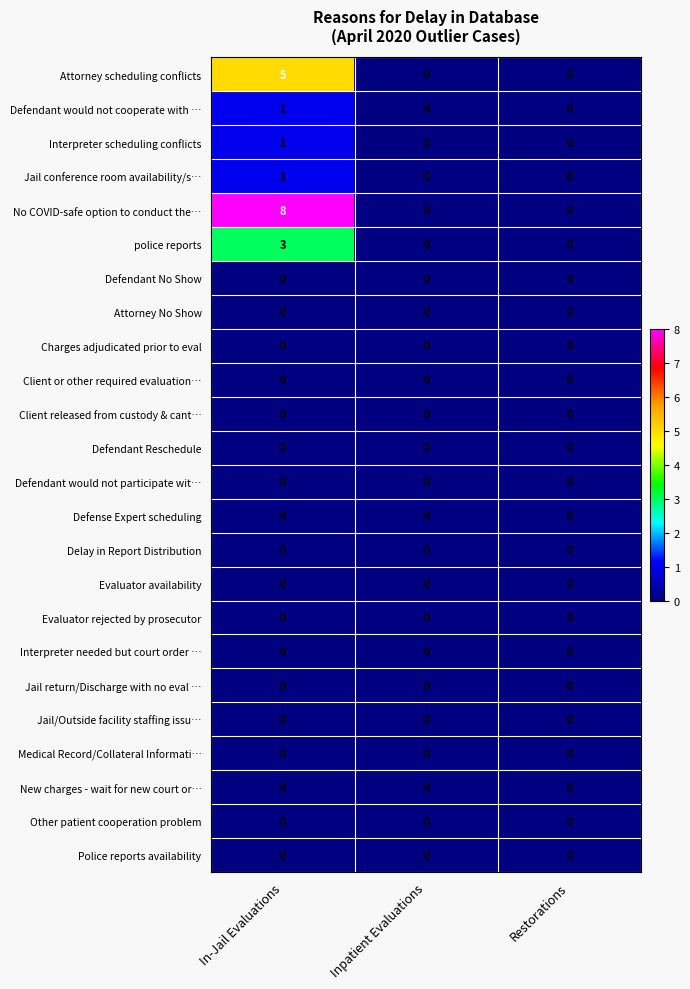

Which series has the largest range (max minus min)?

No COVID-safe option to conduct the…